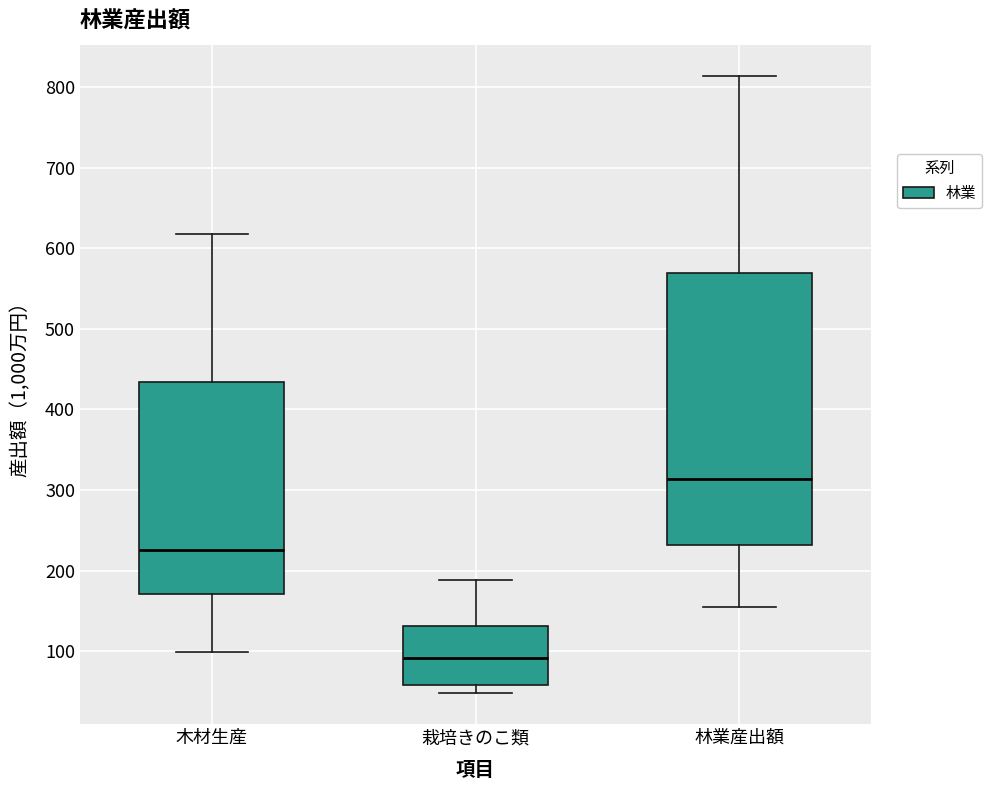

Reading left to right, transcribe this box plot: for each box, give where its median line is, the range the box spans, and where its two whiskers end, as read against the y-axis. The values are not printed on the chart, so give them approximately, as read against the axis.

木材生産: median 230, box 170 to 430, whiskers 100 to 620
栽培きのこ類: median 90, box 60 to 130, whiskers 50 to 190
林業産出額: median 310, box 230 to 570, whiskers 160 to 810